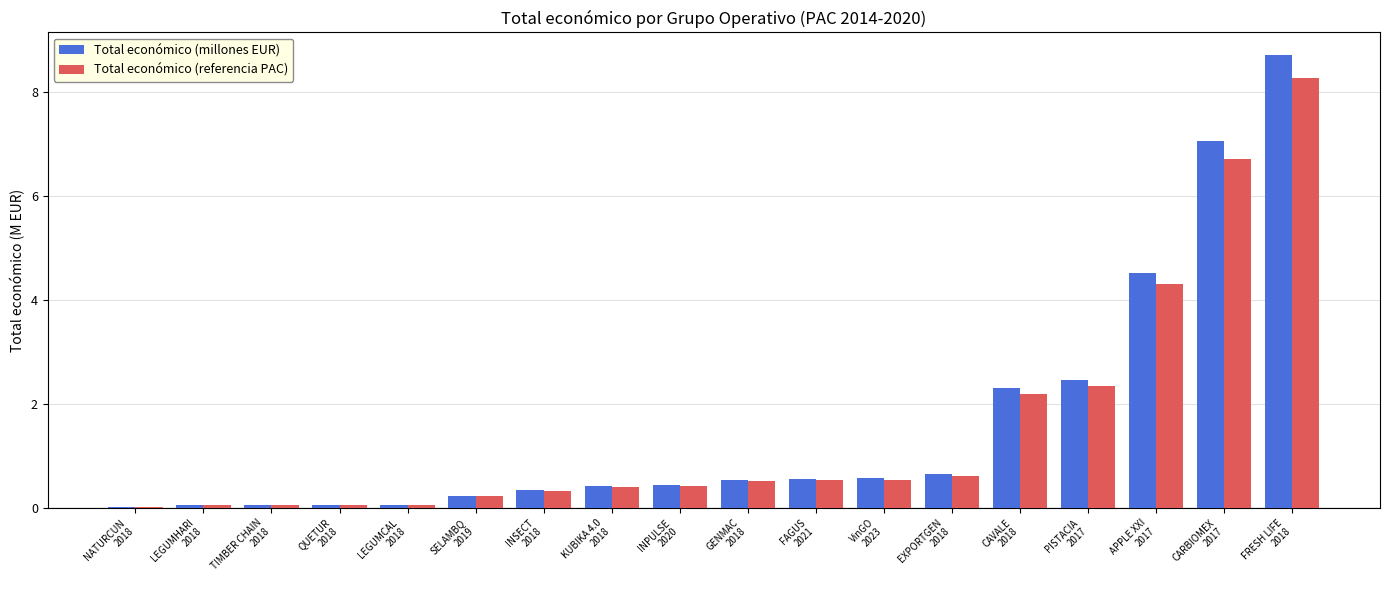

How many groups of bars are there?

18